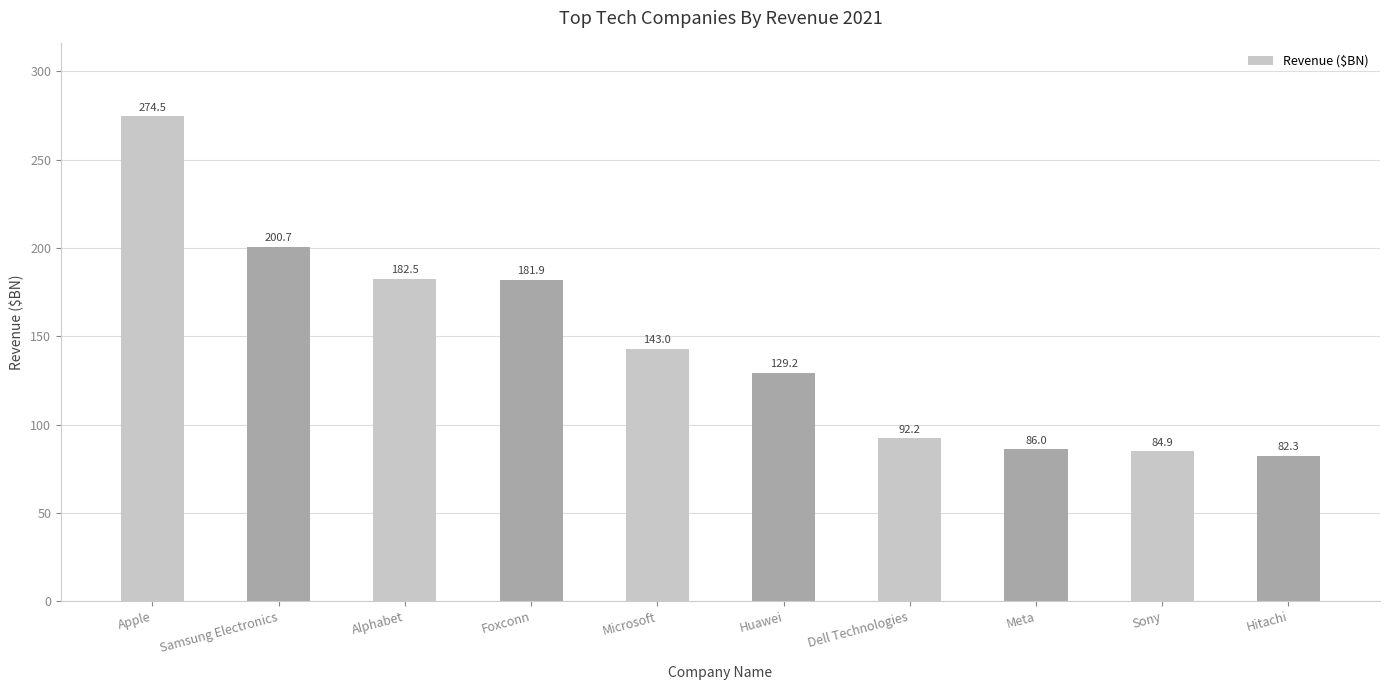

List the labels in order of value, largest first.

Apple, Samsung Electronics, Alphabet, Foxconn, Microsoft, Huawei, Dell Technologies, Meta, Sony, Hitachi